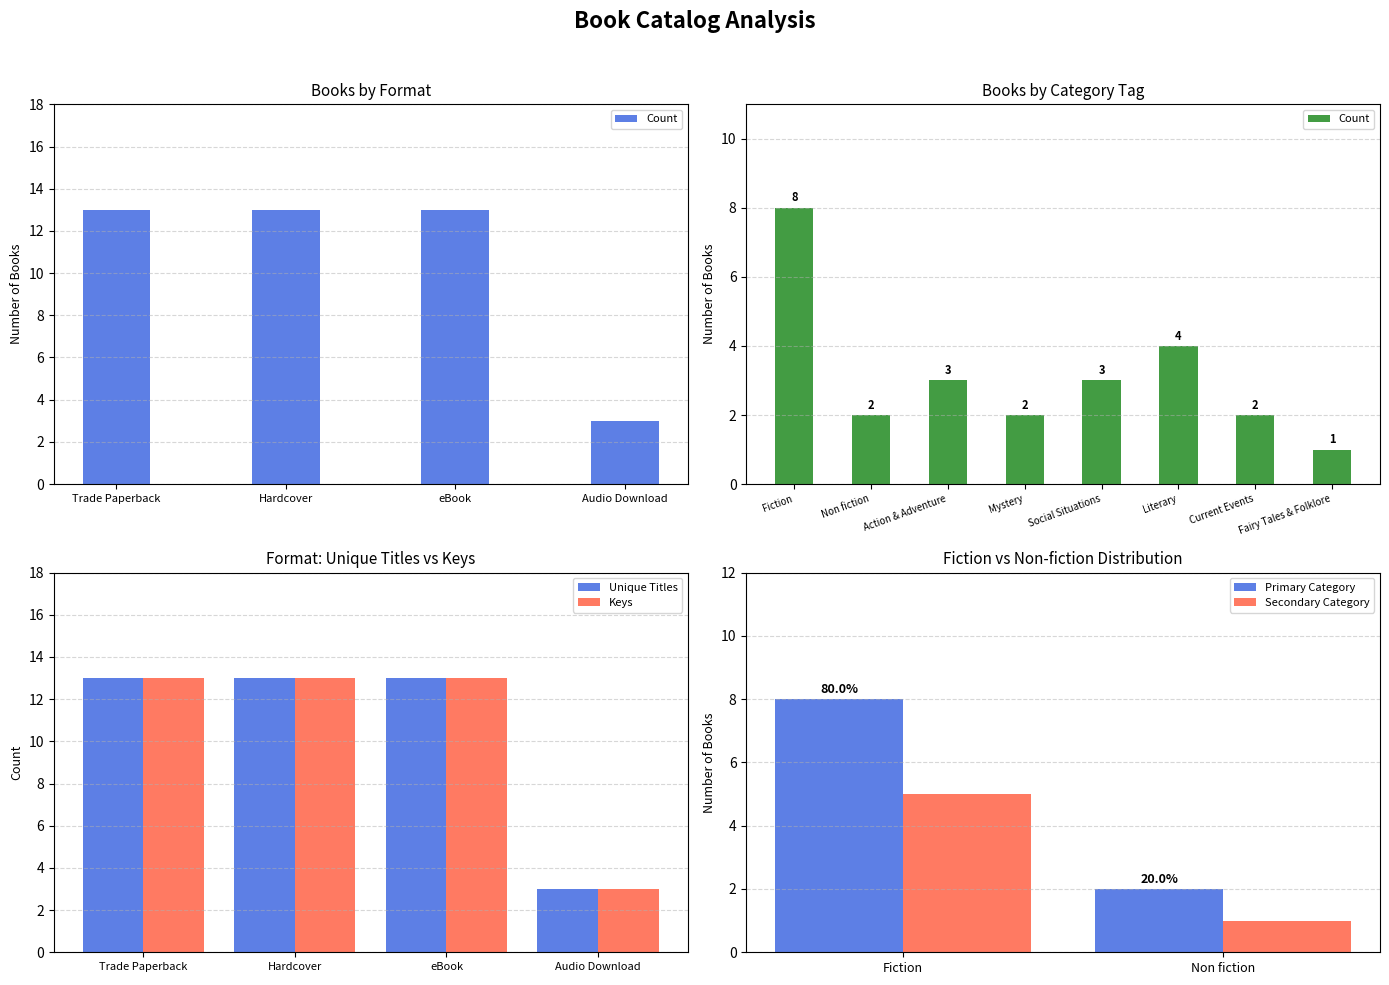

What is the sum of the Unique Titles values at Trade Paperback and eBook?

26